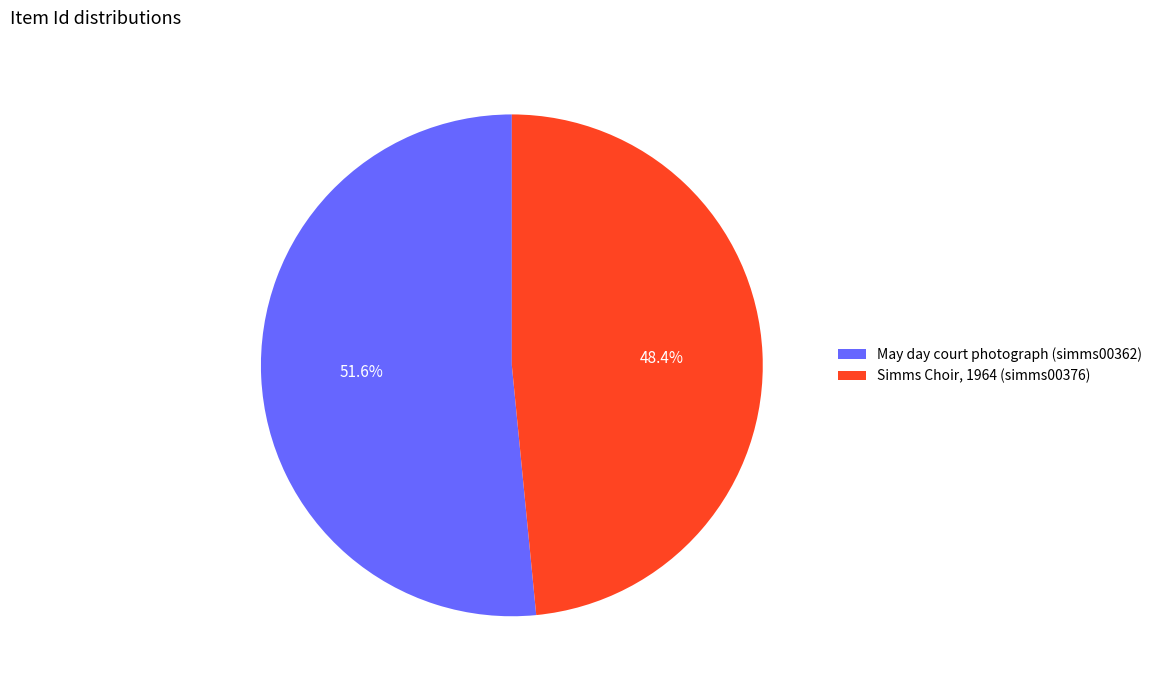

How much of the chart is everything except May day court photograph (simms00362)?

48.4%